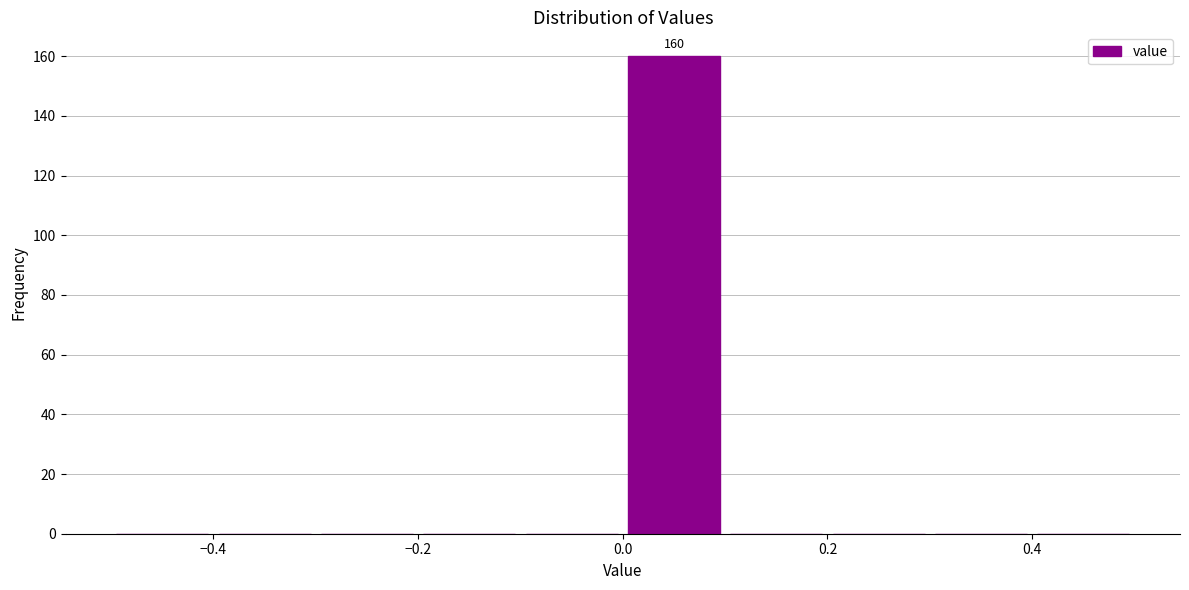

Over which range of the x-axis is the bar tallest?

0.0 to 0.1